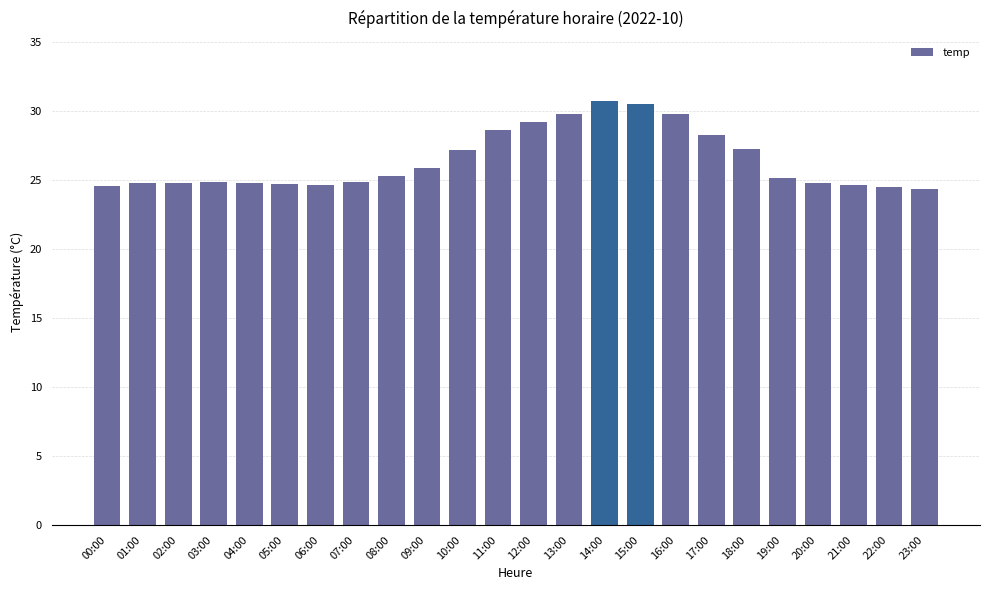

What is the difference between the values at 00:00 and 14:00?

6.1